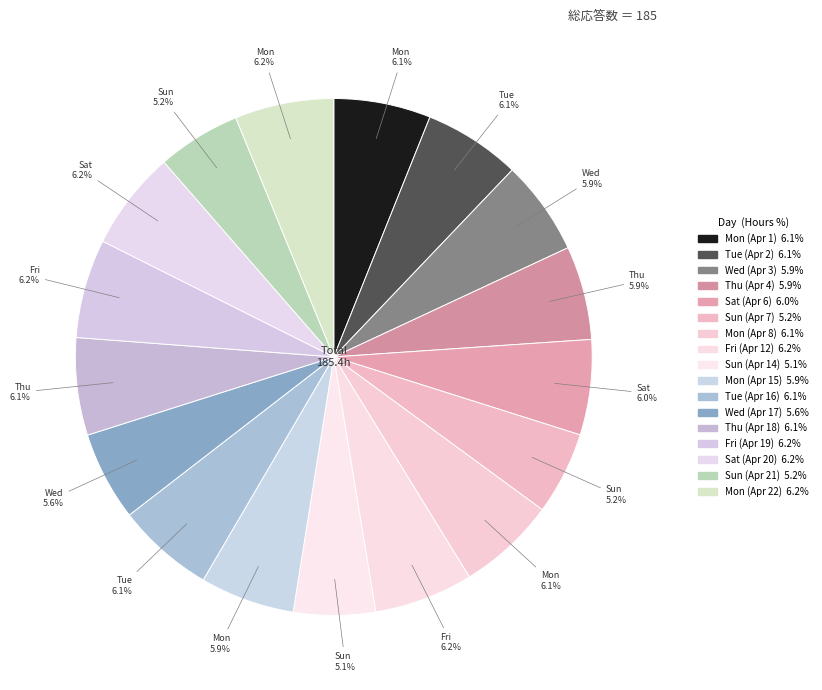

What is the change in value from Sat (Apr 6) to Sat (Apr 20)?

+0.4